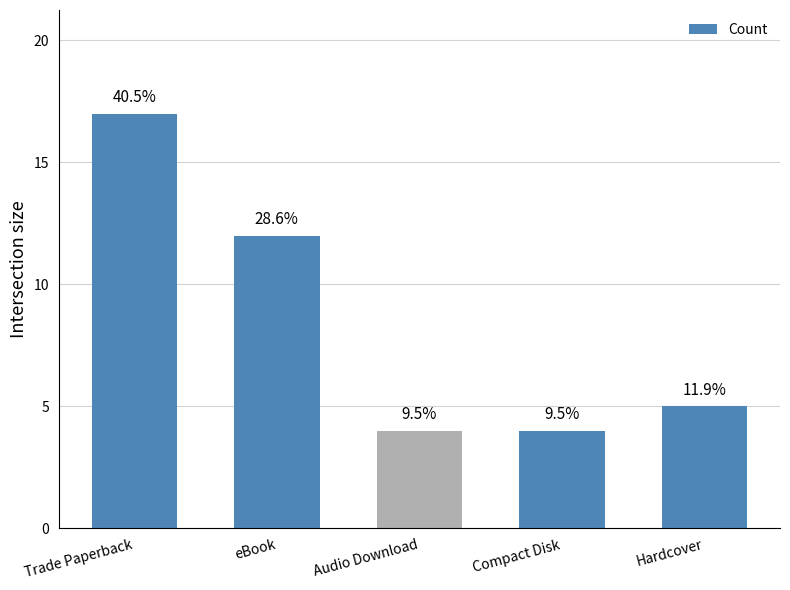

What is the difference between the second highest and minimum values?

8